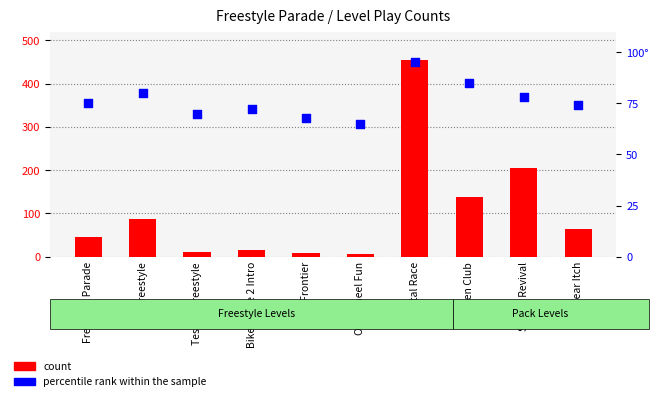

Which series has the widest spread of Y values?

count